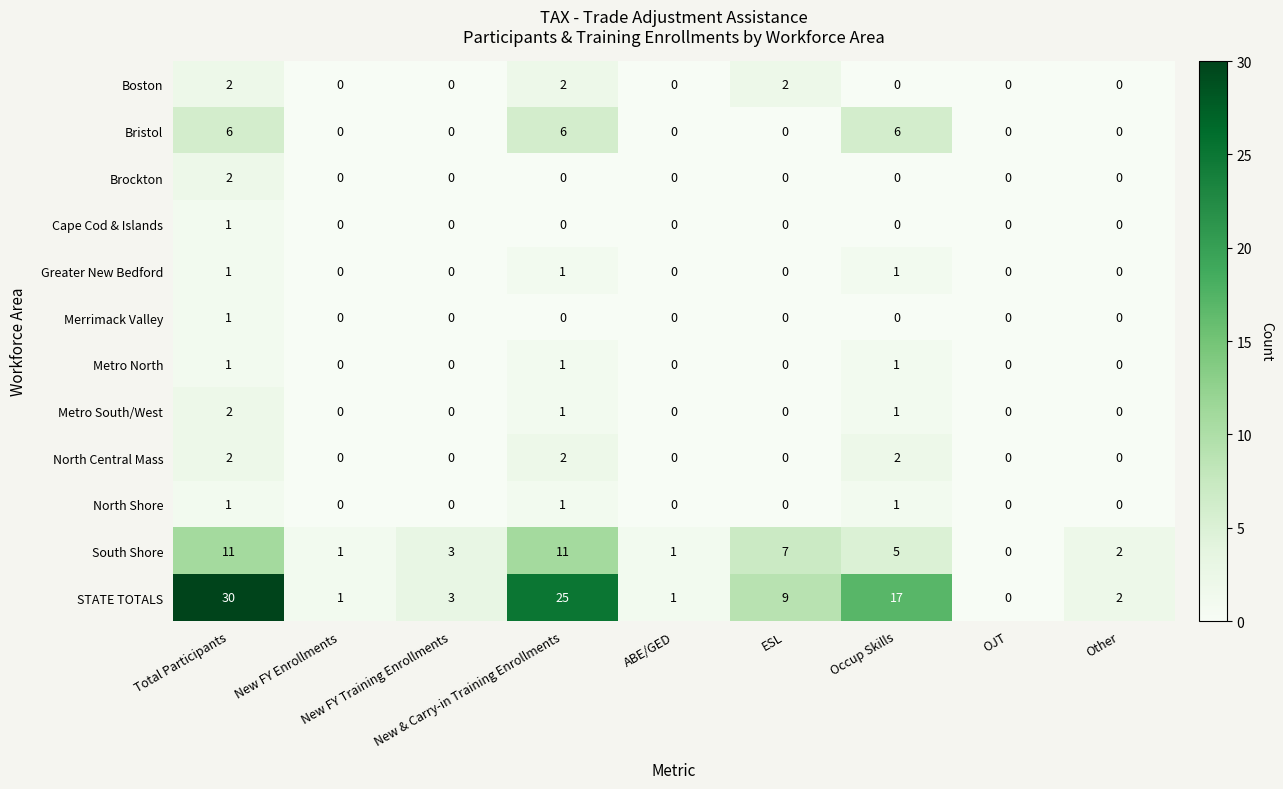

What is the average value of the STATE TOTALS series?

10